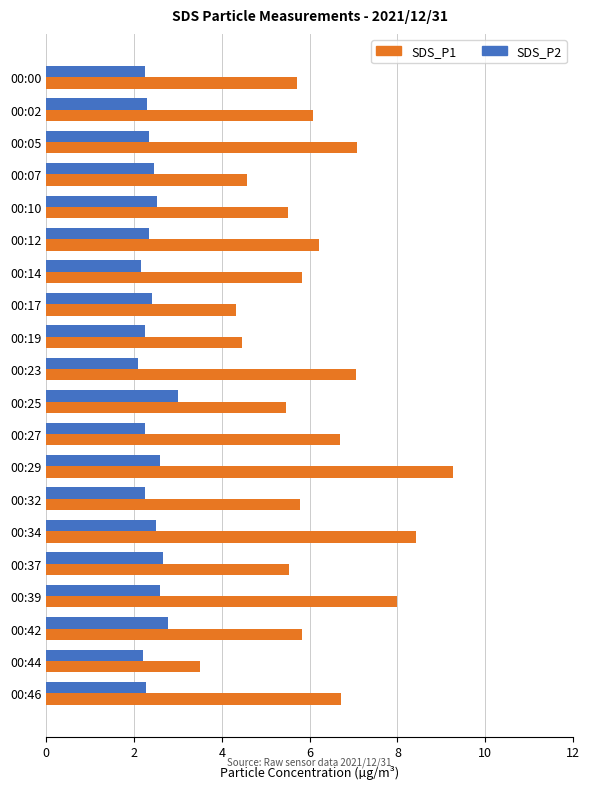

What is the difference between the highest and lowest values at 00:07?

2.1